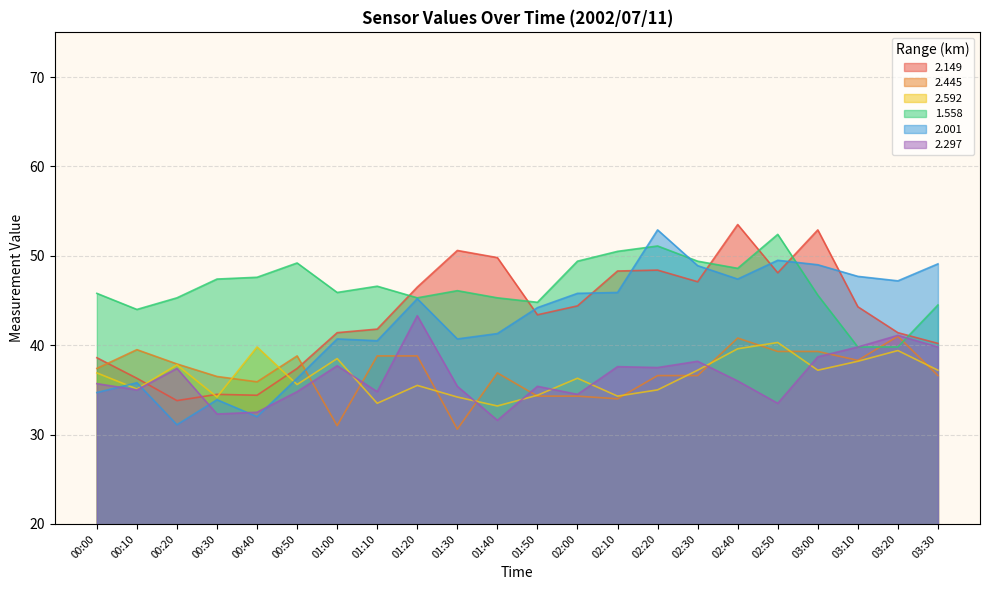

True or false: 2.445 has a value of 19.8 at 00:40.

False